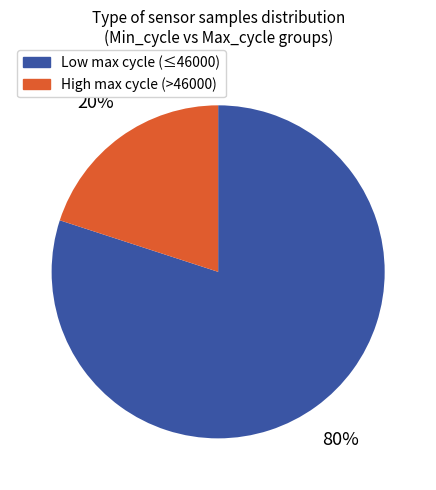

Rank the categories by value from highest to lowest.

Low max cycle (≤46000), High max cycle (>46000)